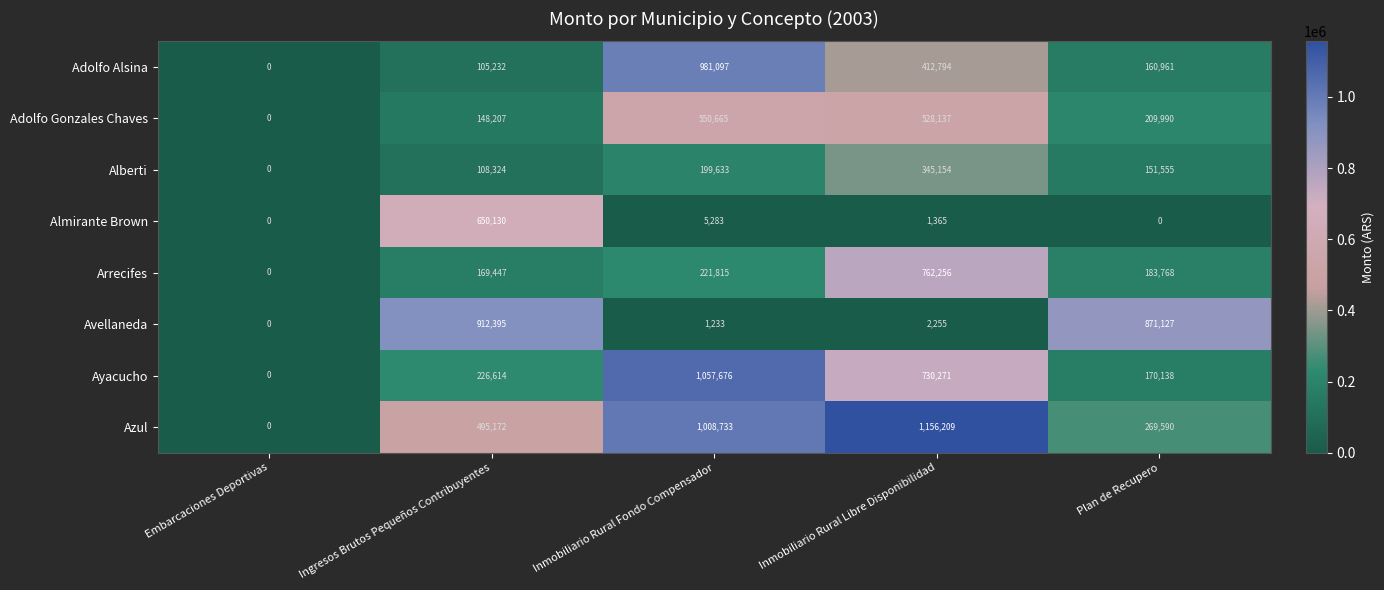

How many data points does each series have?

5